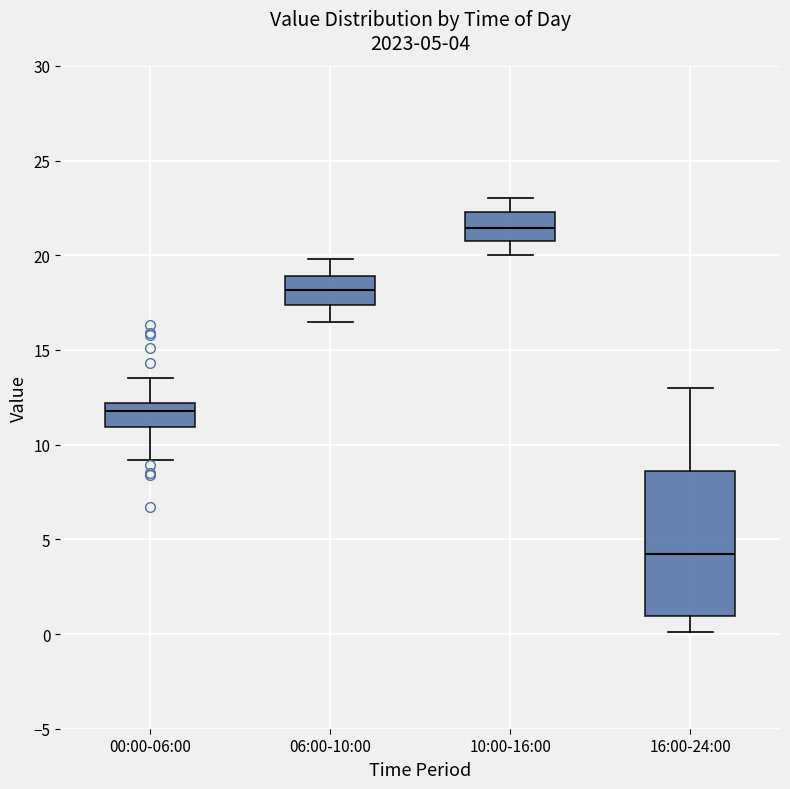

Which box's median line is the lowest?

16:00-24:00